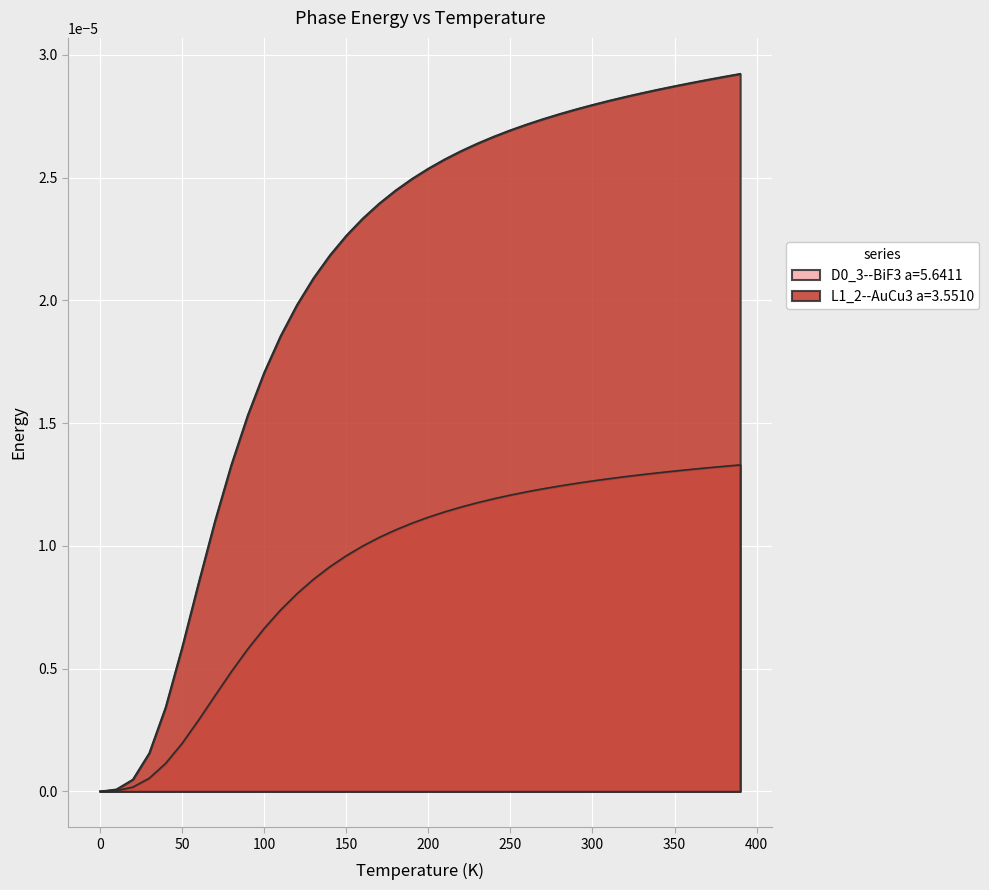

Reading left to right, extract all data points from this chart.

D0_3--BiF3 a=5.6411: 0.0	0.0	0.0	0.0	0.0	0.0	0.0	0.0	0.0	0.0	0.0	0.0	0.0	0.0	0.0	0.0	0.0	0.0	0.0	0.0	0.0	0.0	0.0	0.0	0.0	0.0	0.0	0.0	0.0	0.0	0.0	0.0	0.0	0.0	0.0	0.0	0.0	0.0	0.0	0.0
L1_2--AuCu3 a=3.5510: 0.0	0.0	0.0	0.0	0.0	0.0	0.0	0.0	0.0	0.0	0.0	0.0	0.0	0.0	0.0	0.0	0.0	0.0	0.0	0.0	0.0	0.0	0.0	0.0	0.0	0.0	0.0	0.0	0.0	0.0	0.0	0.0	0.0	0.0	0.0	0.0	0.0	0.0	0.0	0.0